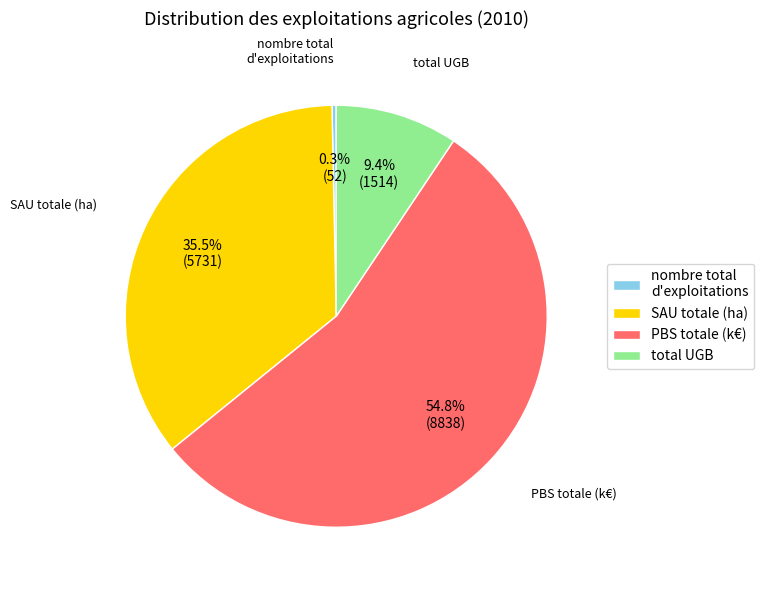

What is the majority slice?

PBS totale (k€)